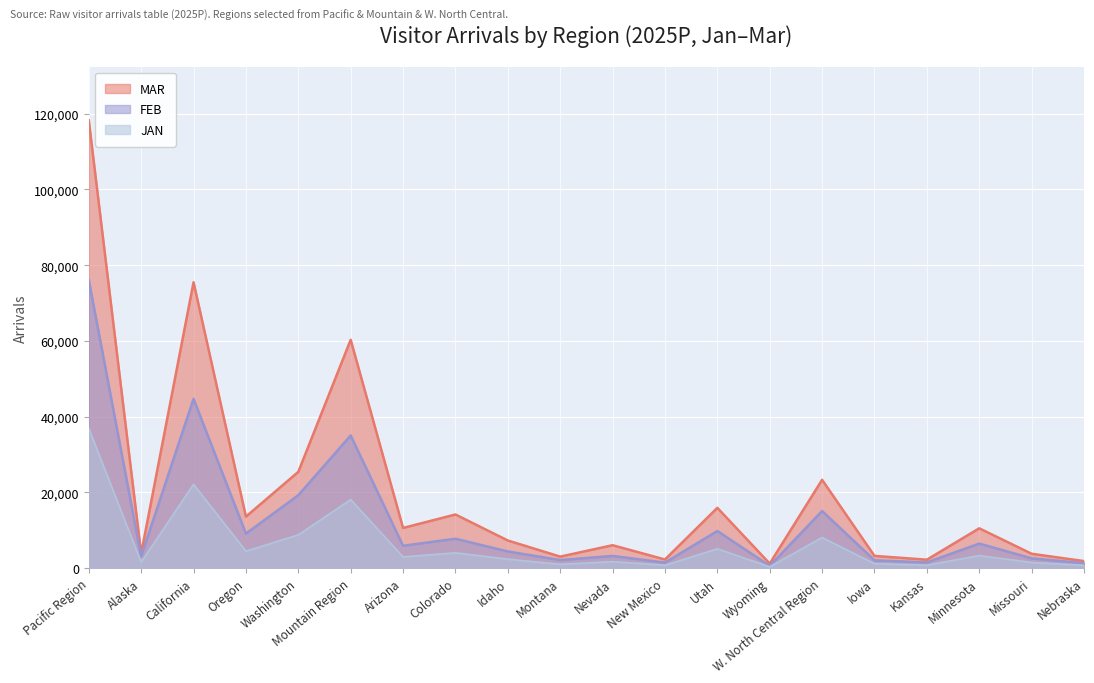

What is the sum of the FEB values at Colorado and Montana?

9831.1